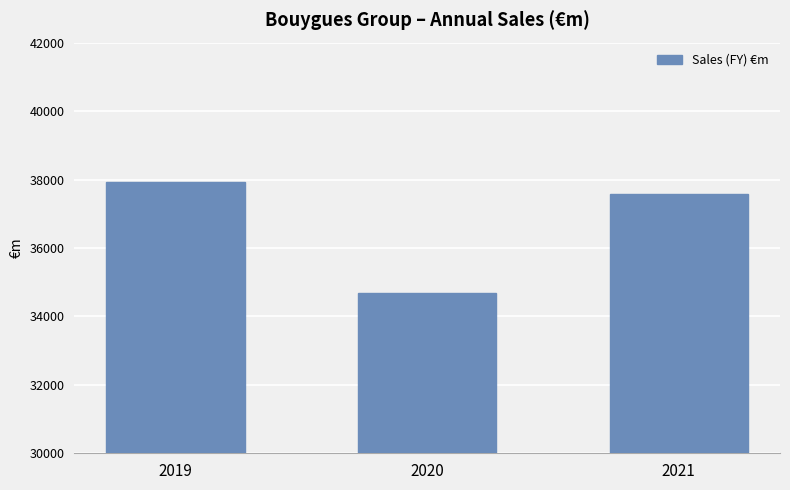

How many distinct data groups are displayed?

1